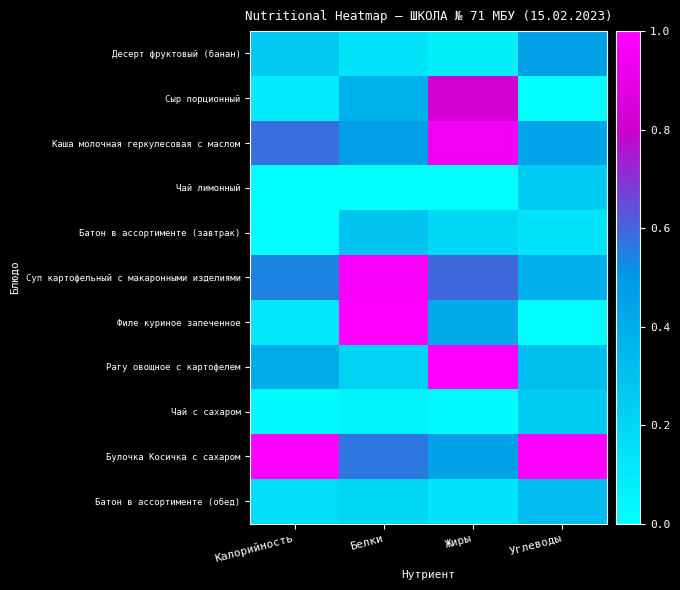

Reading right to left, list all the values displayed in this chart.

Десерт фруктовый (банан): Углеводы=0.5	Жиры=0.1	Белки=0.1	Калорийность=0.3
Сыр порционный: Углеводы=0.0	Жиры=0.8	Белки=0.4	Калорийность=0.1
Каша молочная геркулесовая с маслом: Углеводы=0.4	Жиры=1.0	Белки=0.5	Калорийность=0.6
Чай лимонный: Углеводы=0.3	Жиры=0.0	Белки=0.0	Калорийность=0.0
Батон в ассортименте (завтрак): Углеводы=0.1	Жиры=0.2	Белки=0.3	Калорийность=0.0
Суп картофельный с макаронными изделиями: Углеводы=0.4	Жиры=0.6	Белки=1.0	Калорийность=0.5
Филе куриное запеченное: Углеводы=0.0	Жиры=0.4	Белки=1.0	Калорийность=0.1
Рагу овощное с картофелем: Углеводы=0.3	Жиры=1.0	Белки=0.2	Калорийность=0.4
Чай с сахаром: Углеводы=0.2	Жиры=0.0	Белки=0.1	Калорийность=0.0
Булочка Косичка с сахаром: Углеводы=1.0	Жиры=0.5	Белки=0.6	Калорийность=1.0
Батон в ассортименте (обед): Углеводы=0.3	Жиры=0.1	Белки=0.2	Калорийность=0.2